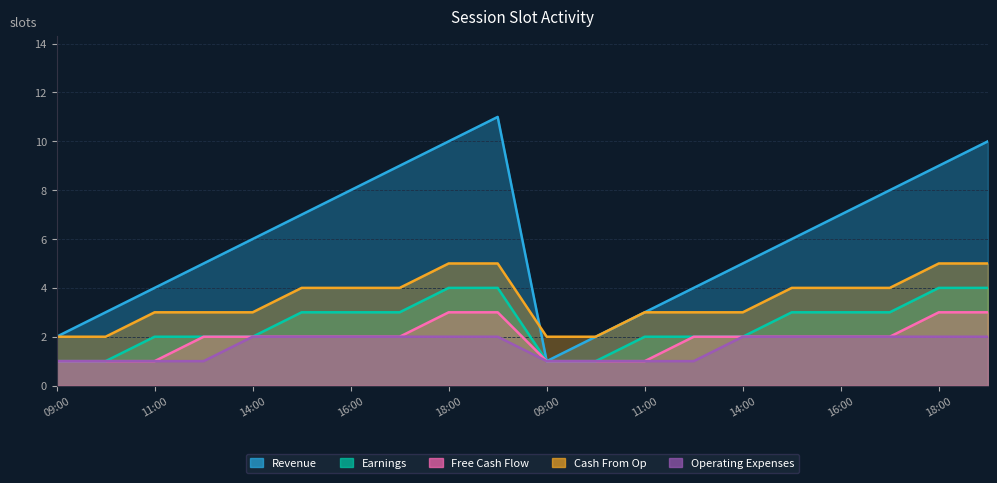

How many values in the Operating Expenses series are below 2?

8